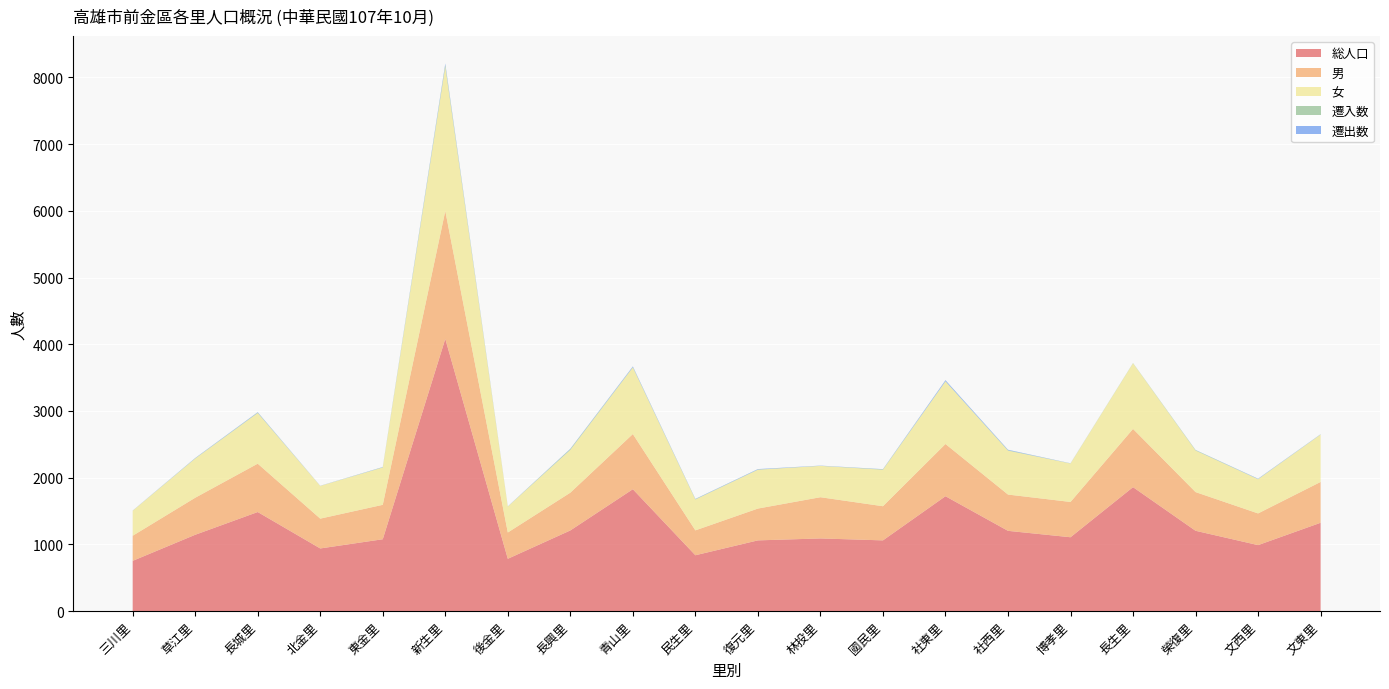

Reading right to left, list all the values displayed in this chart.

総人口: 文東里=1323	文西里=988	榮復里=1203	長生里=1857	博孝里=1106	社西里=1202	社東里=1721	國民里=1059	林投里=1088	復元里=1059	民生里=836	青山里=1826	長興里=1208	後金里=783	新生里=4080	東金里=1076	北金里=938	長城里=1484	草江里=1143	三川里=752
男: 文東里=612	文西里=475	榮復里=580	長生里=873	博孝里=529	社西里=544	社東里=783	國民里=512	林投里=618	復元里=477	民生里=373	青山里=827	長興里=566	後金里=394	新生里=1917	東金里=516	北金里=447	長城里=725	草江里=555	三川里=376
女: 文東里=711	文西里=513	榮復里=623	長生里=984	博孝里=577	社西里=658	社東里=938	國民里=547	林投里=470	復元里=582	民生里=463	青山里=999	長興里=642	後金里=389	新生里=2163	東金里=560	北金里=491	長城里=759	草江里=588	三川里=376
遷入数: 文東里=2	文西里=3	榮復里=7	長生里=4	博孝里=1	社西里=7	社東里=4	國民里=6	林投里=1	復元里=4	民生里=5	青山里=5	長興里=12	後金里=1	新生里=28	東金里=4	北金里=0	長城里=7	草江里=4	三川里=0
遷出数: 文東里=3	文西里=5	榮復里=2	長生里=0	博孝里=2	社西里=7	社東里=15	國民里=3	林投里=3	復元里=6	民生里=4	青山里=10	長興里=5	後金里=2	新生里=20	東金里=3	北金里=2	長城里=6	草江里=4	三川里=2